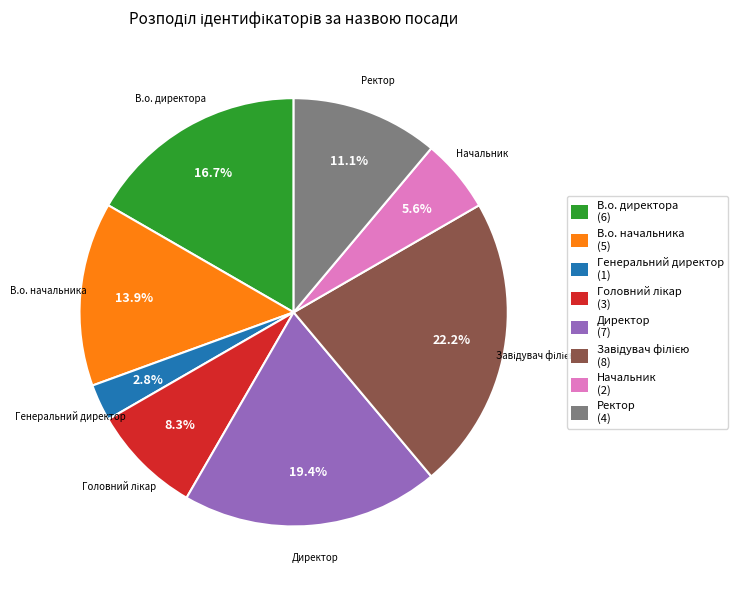

To the nearest percent, what portion does Начальник represent?

6%